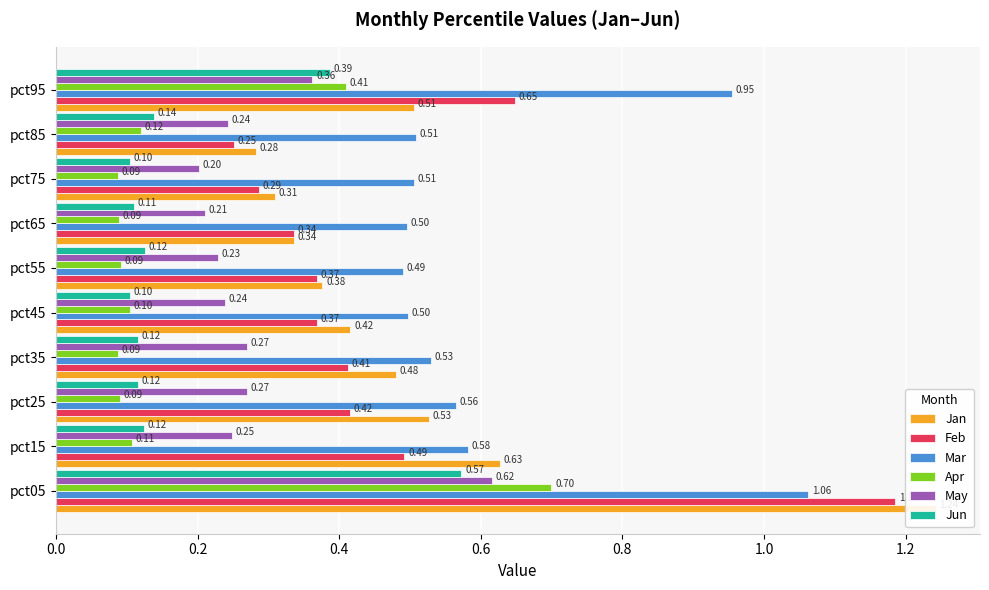

How many bars are there in total?

60